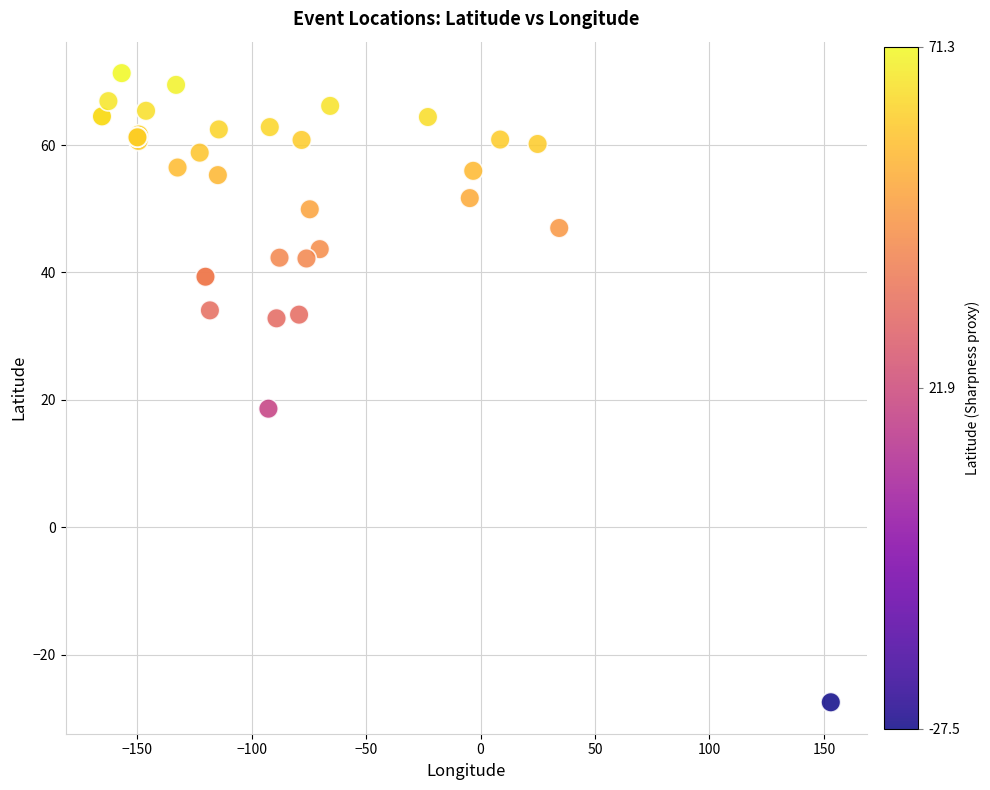

What Y value in the scatter plot is closest to 21?

18.6